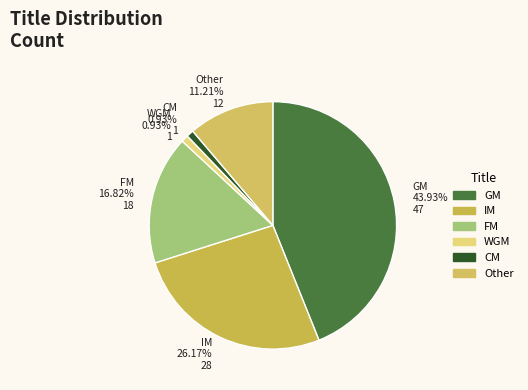

To the nearest percent, what is the average slice percentage?

17%